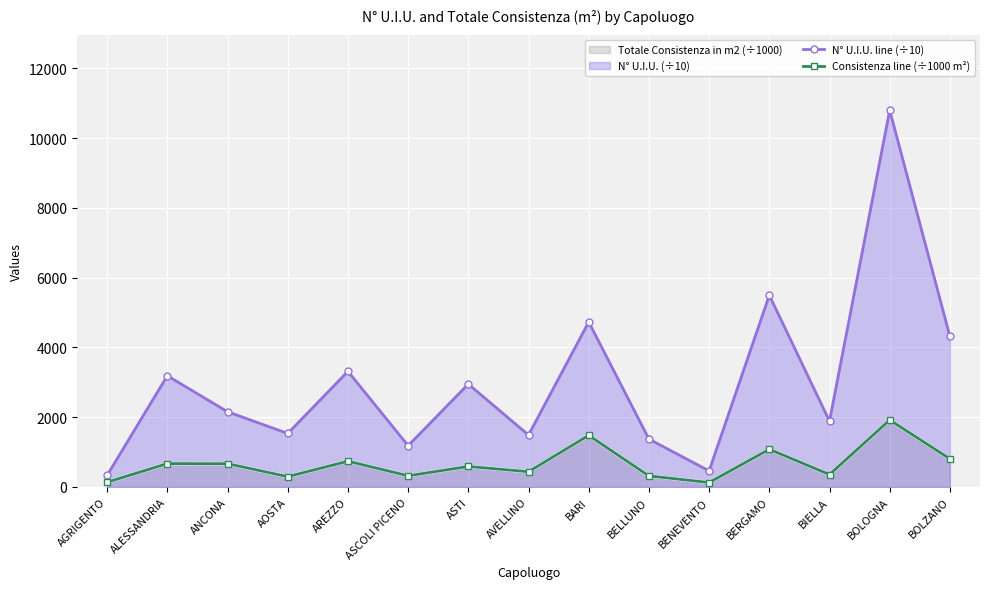

How many lines are shown in the chart?

2